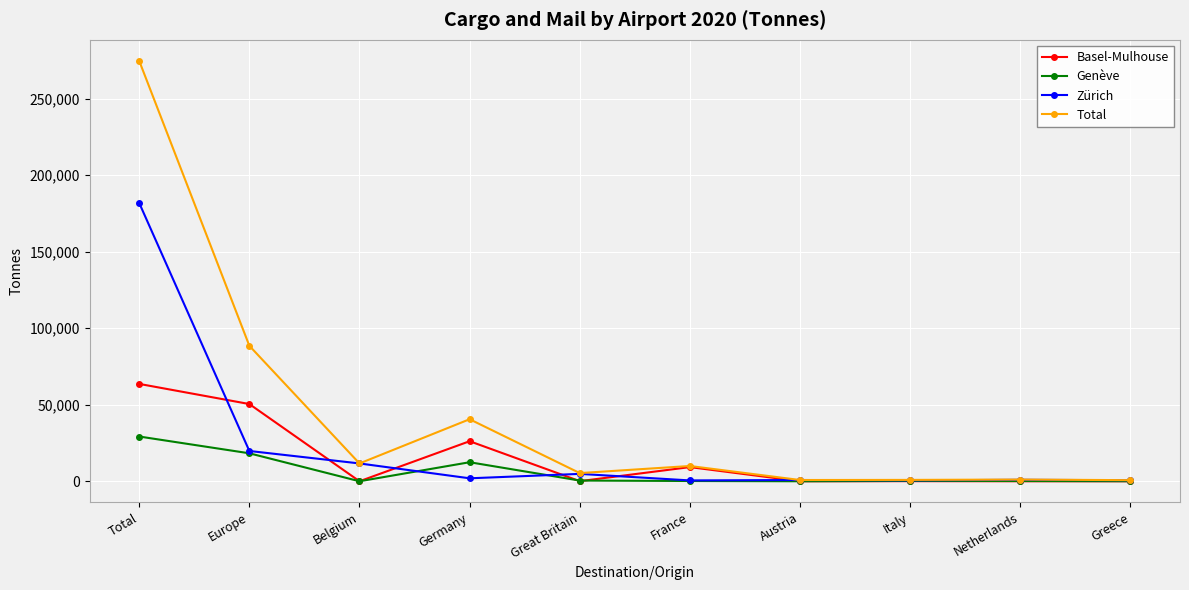

What are all the series names shown in the legend?

Basel-Mulhouse, Genève, Zürich, Total